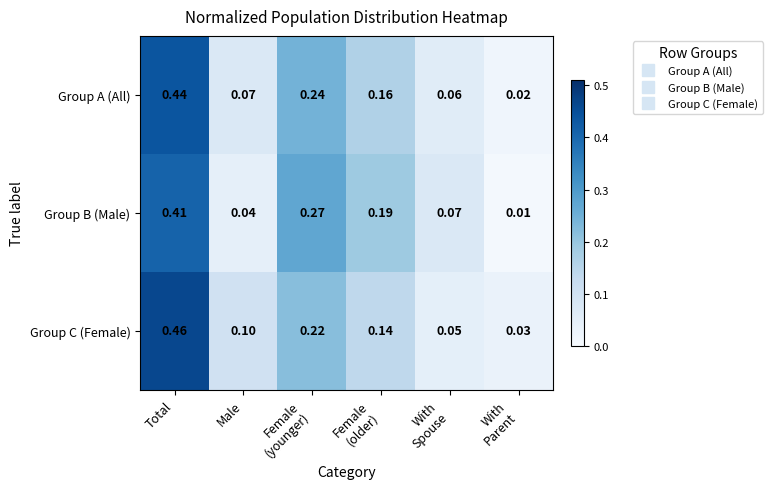

At which category does the chart reach its peak across all series?

Total